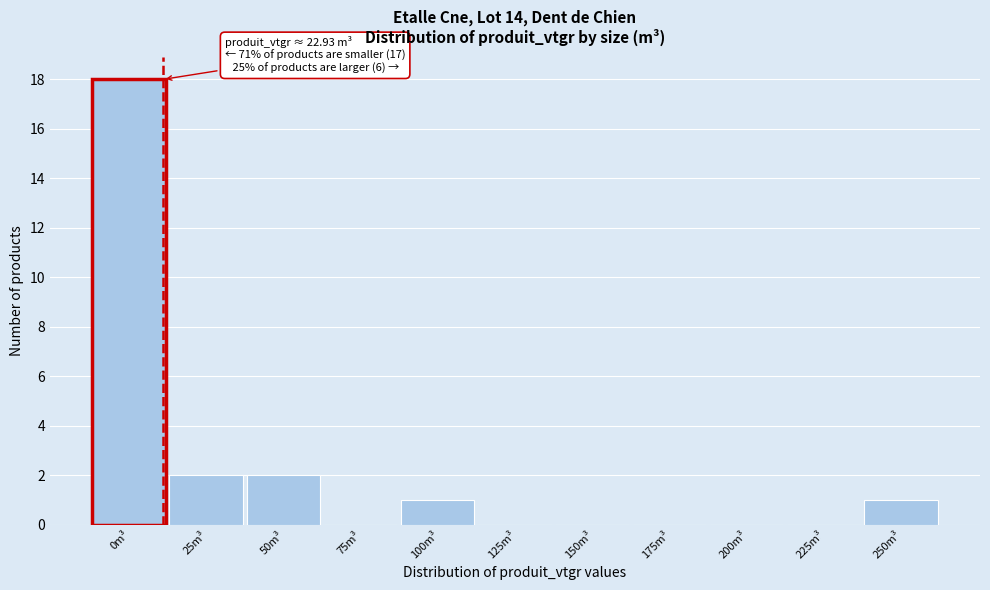

Reading right to left, transcribe all the data shown in this chart.

250m³=1	225m³=0	200m³=0	175m³=0	150m³=0	125m³=0	100m³=1	75m³=0	50m³=2	25m³=2	0m³=18